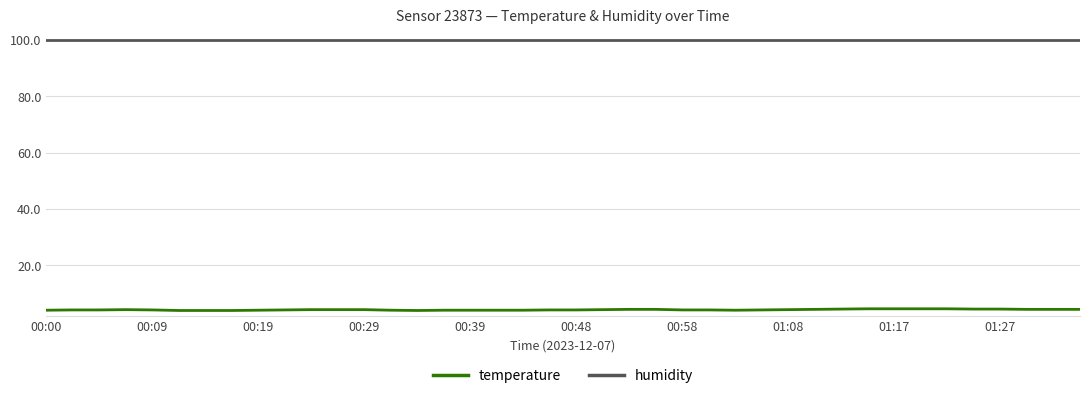

List the series in order of their peak value, highest first.

humidity, temperature